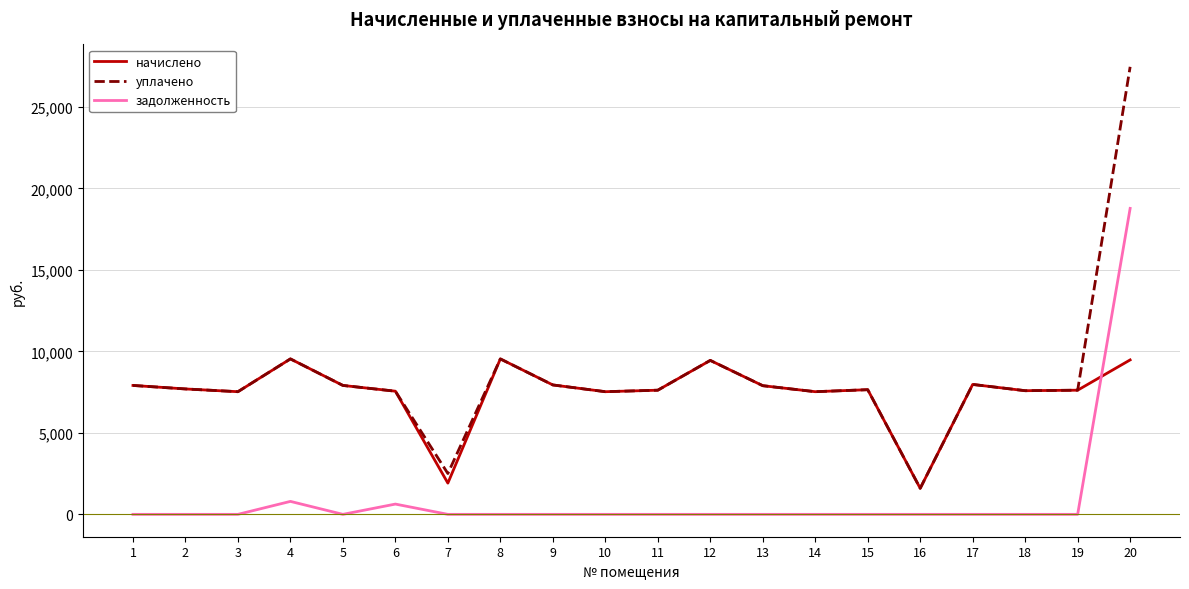

Which series has the widest spread of values?

уплачено